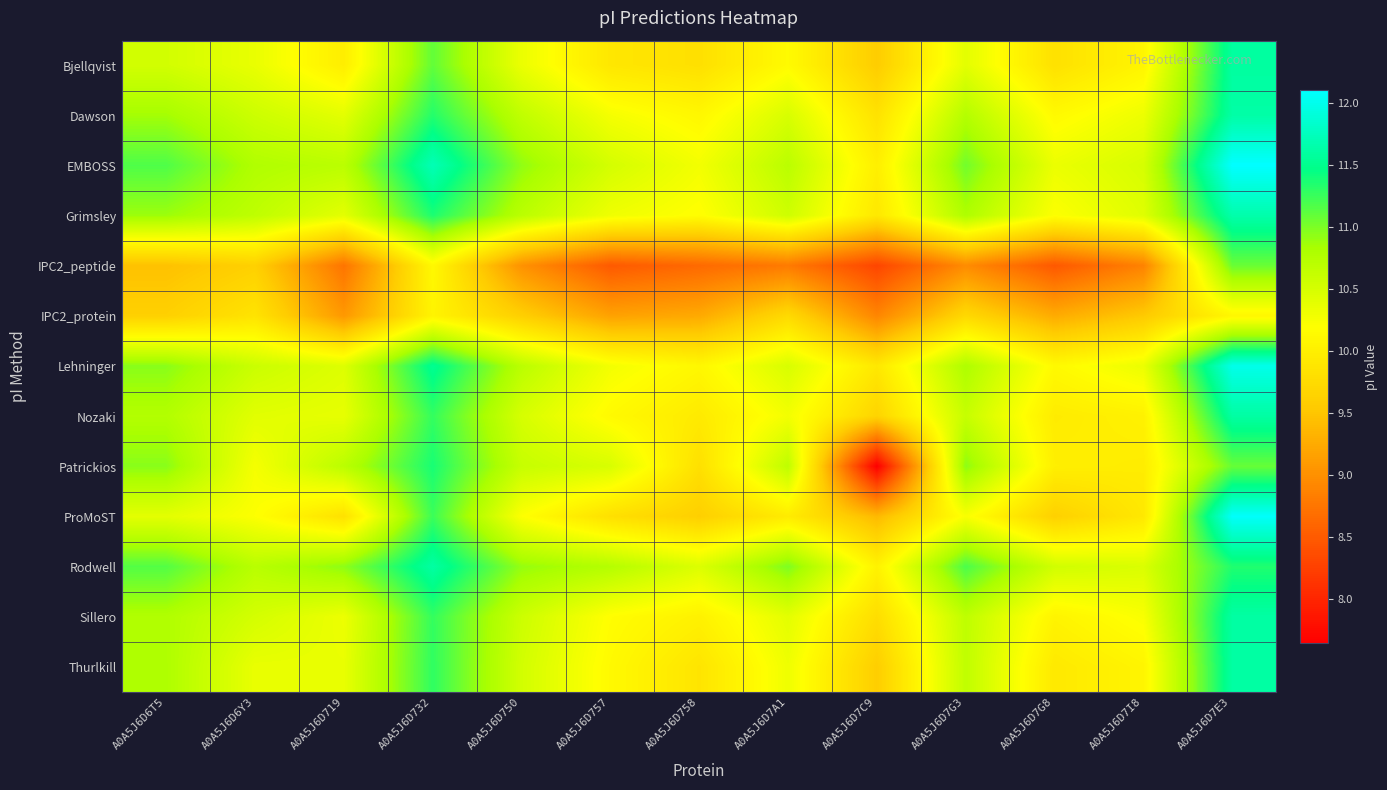

Reading right to left, extract all data points from this chart.

Bjellqvist: A0A5J6D7E3=11.6	A0A5J6D7I8=10.1	A0A5J6D7G8=9.8	A0A5J6D7G3=10.4	A0A5J6D7C9=9.6	A0A5J6D7A1=10.1	A0A5J6D758=9.8	A0A5J6D757=9.9	A0A5J6D750=10.3	A0A5J6D732=11.1	A0A5J6D719=10.0	A0A5J6D6Y3=10.3	A0A5J6D6T5=10.5
Dawson: A0A5J6D7E3=11.6	A0A5J6D7I8=10.3	A0A5J6D7G8=10.1	A0A5J6D7G3=10.7	A0A5J6D7C9=9.8	A0A5J6D7A1=10.5	A0A5J6D758=10.1	A0A5J6D757=10.3	A0A5J6D750=10.7	A0A5J6D732=11.3	A0A5J6D719=10.4	A0A5J6D6Y3=10.6	A0A5J6D6T5=10.8
EMBOSS: A0A5J6D7E3=12.1	A0A5J6D7I8=10.5	A0A5J6D7G8=10.3	A0A5J6D7G3=11.0	A0A5J6D7C9=10.0	A0A5J6D7A1=10.7	A0A5J6D758=10.3	A0A5J6D757=10.5	A0A5J6D750=10.9	A0A5J6D732=11.7	A0A5J6D719=10.7	A0A5J6D6Y3=10.8	A0A5J6D6T5=11.2
Grimsley: A0A5J6D7E3=11.7	A0A5J6D7I8=10.4	A0A5J6D7G8=10.2	A0A5J6D7G3=10.8	A0A5J6D7C9=9.9	A0A5J6D7A1=10.6	A0A5J6D758=10.2	A0A5J6D757=10.3	A0A5J6D750=10.7	A0A5J6D732=11.4	A0A5J6D719=10.4	A0A5J6D6Y3=10.7	A0A5J6D6T5=10.9
IPC2_peptide: A0A5J6D7E3=11.1	A0A5J6D7I8=8.9	A0A5J6D7G8=8.5	A0A5J6D7G3=9.0	A0A5J6D7C9=8.3	A0A5J6D7A1=8.8	A0A5J6D758=8.6	A0A5J6D757=8.5	A0A5J6D750=9.0	A0A5J6D732=10.1	A0A5J6D719=8.7	A0A5J6D6Y3=9.6	A0A5J6D6T5=9.5
IPC2_protein: A0A5J6D7E3=10.1	A0A5J6D7I8=9.5	A0A5J6D7G8=9.3	A0A5J6D7G3=9.7	A0A5J6D7C9=8.9	A0A5J6D7A1=9.7	A0A5J6D758=9.2	A0A5J6D757=9.2	A0A5J6D750=9.6	A0A5J6D732=10.1	A0A5J6D719=9.1	A0A5J6D6Y3=9.9	A0A5J6D6T5=9.6
Lehninger: A0A5J6D7E3=12.0	A0A5J6D7I8=10.3	A0A5J6D7G8=10.1	A0A5J6D7G3=10.8	A0A5J6D7C9=9.9	A0A5J6D7A1=10.5	A0A5J6D758=10.1	A0A5J6D757=10.3	A0A5J6D750=10.7	A0A5J6D732=11.5	A0A5J6D719=10.4	A0A5J6D6Y3=10.6	A0A5J6D6T5=10.9
Nozaki: A0A5J6D7E3=11.6	A0A5J6D7I8=10.0	A0A5J6D7G8=10.0	A0A5J6D7G3=10.6	A0A5J6D7C9=9.7	A0A5J6D7A1=10.3	A0A5J6D758=9.9	A0A5J6D757=10.1	A0A5J6D750=10.5	A0A5J6D732=11.3	A0A5J6D719=10.4	A0A5J6D6Y3=10.4	A0A5J6D6T5=10.8
Patrickios: A0A5J6D7E3=11.1	A0A5J6D7I8=10.0	A0A5J6D7G8=10.0	A0A5J6D7G3=10.9	A0A5J6D7C9=7.6	A0A5J6D7A1=10.7	A0A5J6D758=9.8	A0A5J6D757=10.5	A0A5J6D750=10.6	A0A5J6D732=11.4	A0A5J6D719=10.7	A0A5J6D6Y3=10.3	A0A5J6D6T5=10.9
ProMoST: A0A5J6D7E3=12.1	A0A5J6D7I8=9.9	A0A5J6D7G8=9.6	A0A5J6D7G3=10.2	A0A5J6D7C9=9.4	A0A5J6D7A1=10.0	A0A5J6D758=9.6	A0A5J6D757=9.8	A0A5J6D750=10.2	A0A5J6D732=11.2	A0A5J6D719=9.8	A0A5J6D6Y3=10.2	A0A5J6D6T5=10.4
Rodwell: A0A5J6D7E3=11.3	A0A5J6D7I8=10.5	A0A5J6D7G8=10.5	A0A5J6D7G3=11.2	A0A5J6D7C9=10.0	A0A5J6D7A1=11.0	A0A5J6D758=10.5	A0A5J6D757=10.7	A0A5J6D750=10.9	A0A5J6D732=11.6	A0A5J6D719=10.9	A0A5J6D6Y3=10.7	A0A5J6D6T5=11.2
Sillero: A0A5J6D7E3=11.6	A0A5J6D7I8=10.2	A0A5J6D7G8=10.1	A0A5J6D7G3=10.7	A0A5J6D7C9=9.8	A0A5J6D7A1=10.4	A0A5J6D758=10.0	A0A5J6D757=10.2	A0A5J6D750=10.6	A0A5J6D732=11.3	A0A5J6D719=10.3	A0A5J6D6Y3=10.5	A0A5J6D6T5=10.8
Thurlkill: A0A5J6D7E3=11.6	A0A5J6D7I8=10.1	A0A5J6D7G8=9.9	A0A5J6D7G3=10.7	A0A5J6D7C9=9.6	A0A5J6D7A1=10.3	A0A5J6D758=9.9	A0A5J6D757=10.1	A0A5J6D750=10.5	A0A5J6D732=11.3	A0A5J6D719=10.3	A0A5J6D6Y3=10.3	A0A5J6D6T5=10.8